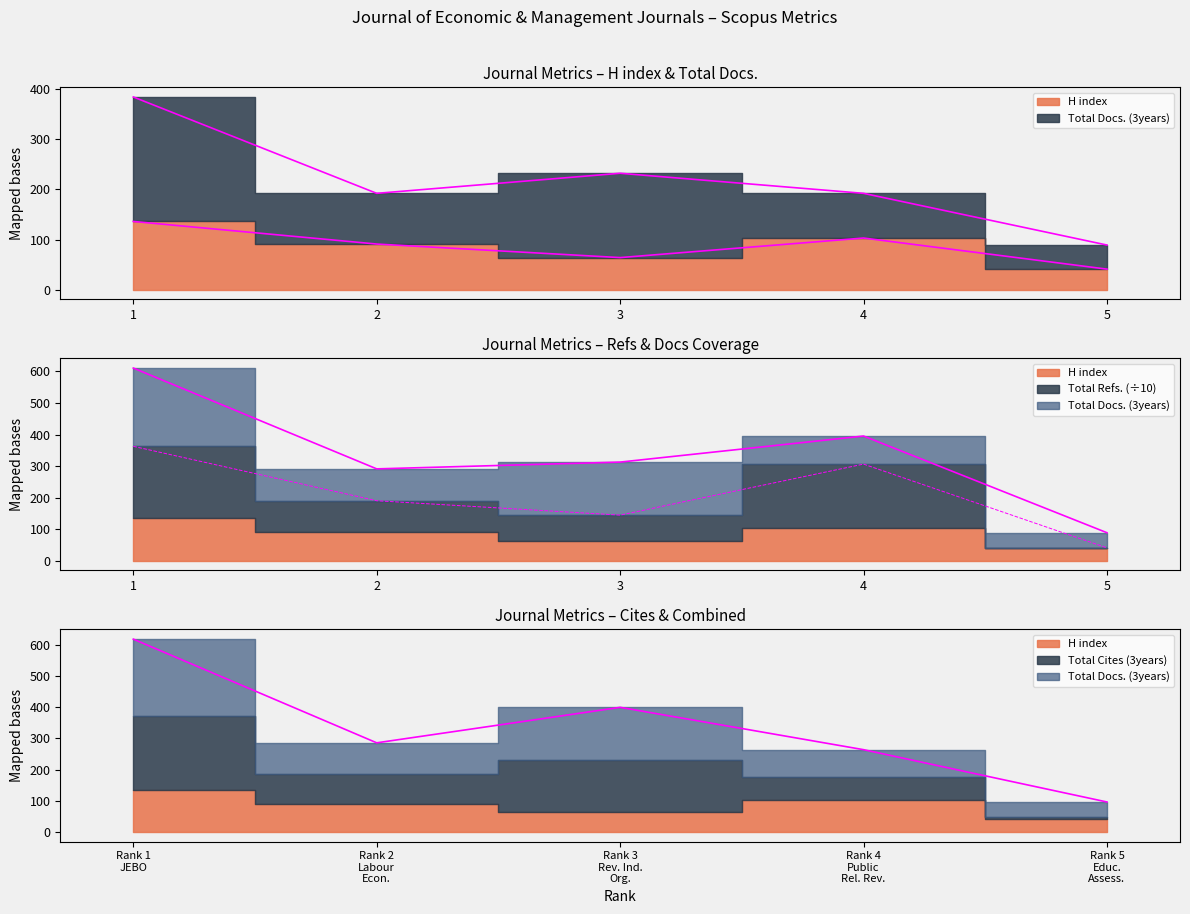

What is the total value across all series at 5?

178.0